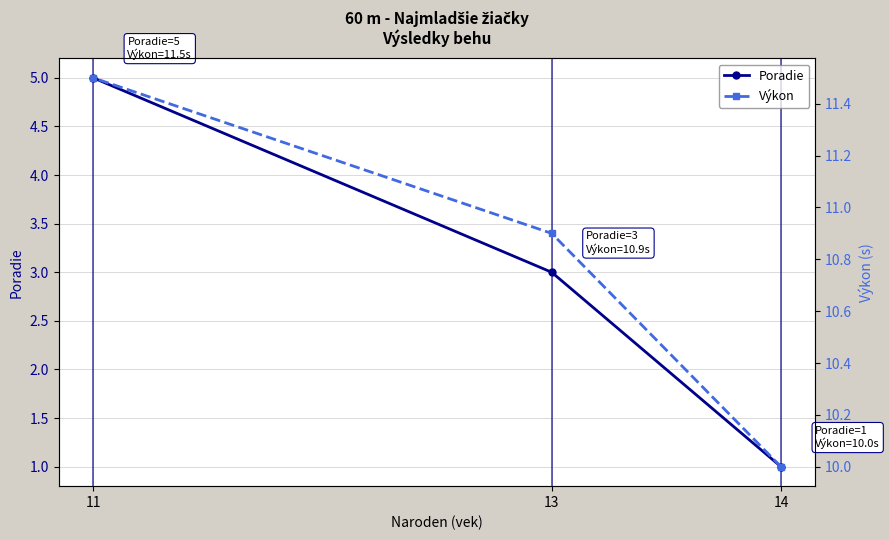

What is the difference between the highest and lowest values at 11?

6.5